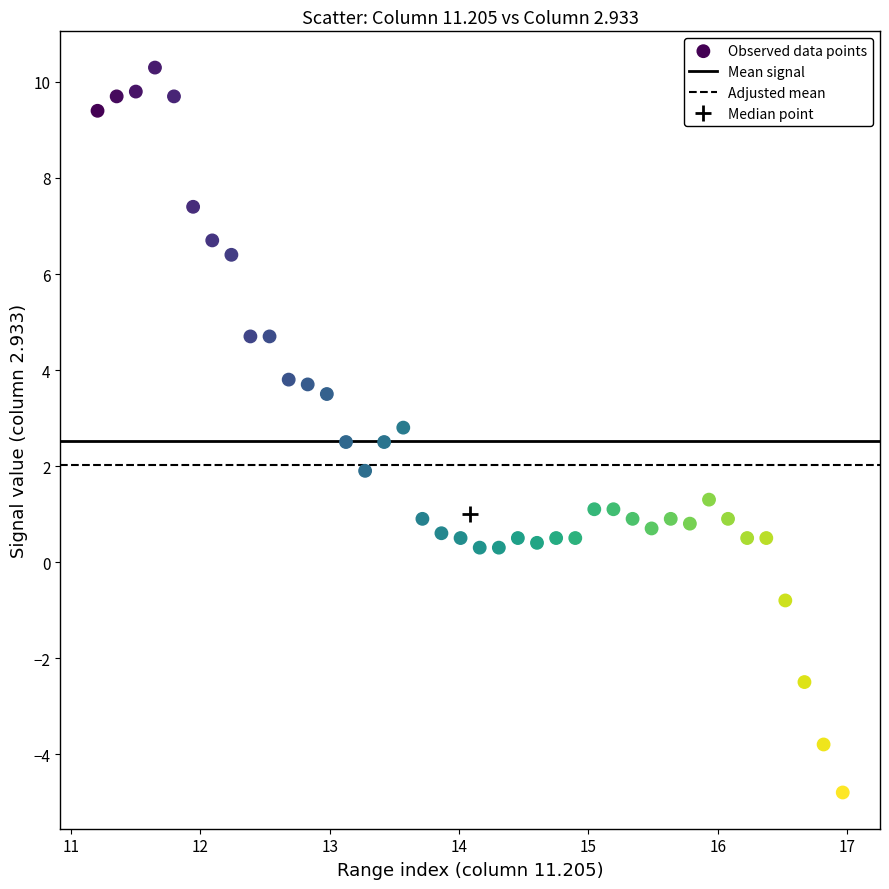

How many data points are displayed?

40